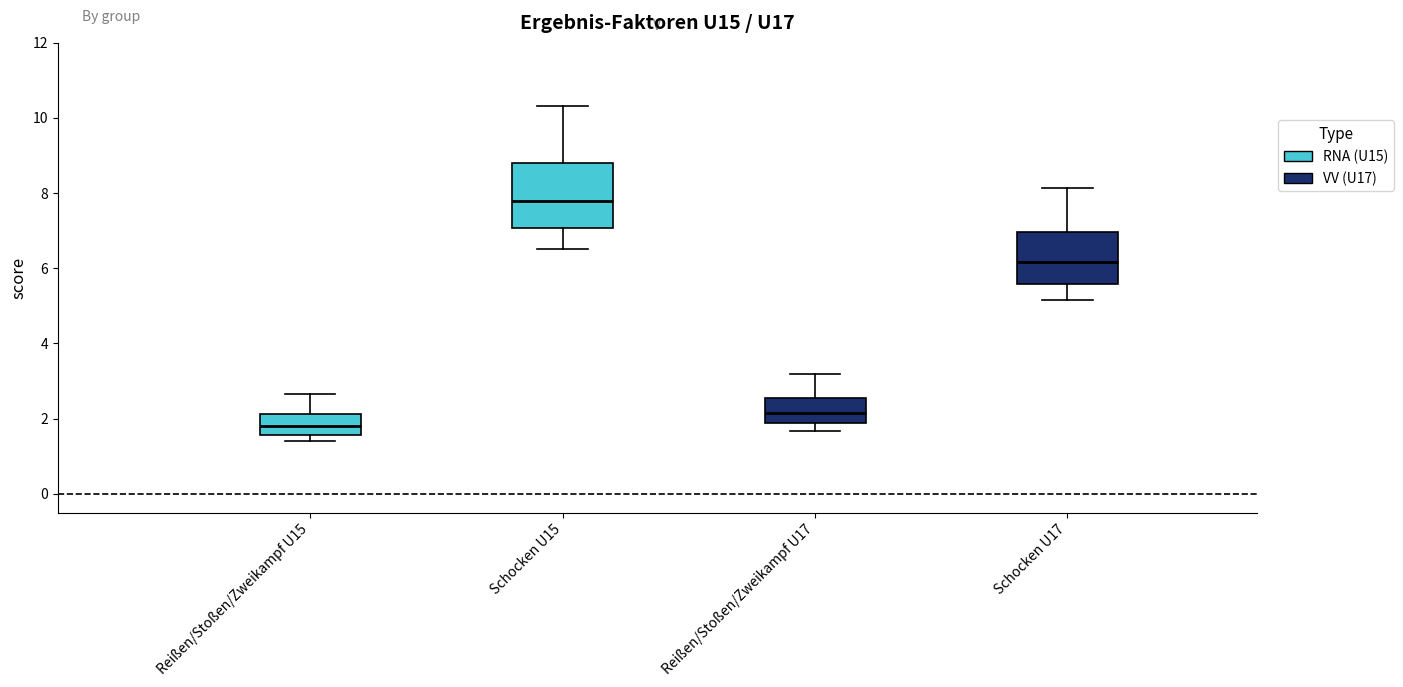

Which box is the tallest, from its lower edge to its upper edge?

Schocken U15